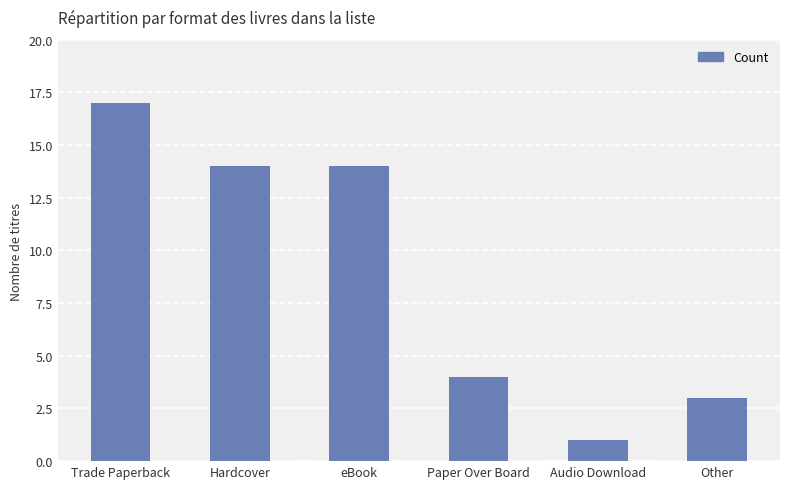

Reading right to left, list all the values displayed in this chart.

Other=3	Audio Download=1	Paper Over Board=4	eBook=14	Hardcover=14	Trade Paperback=17